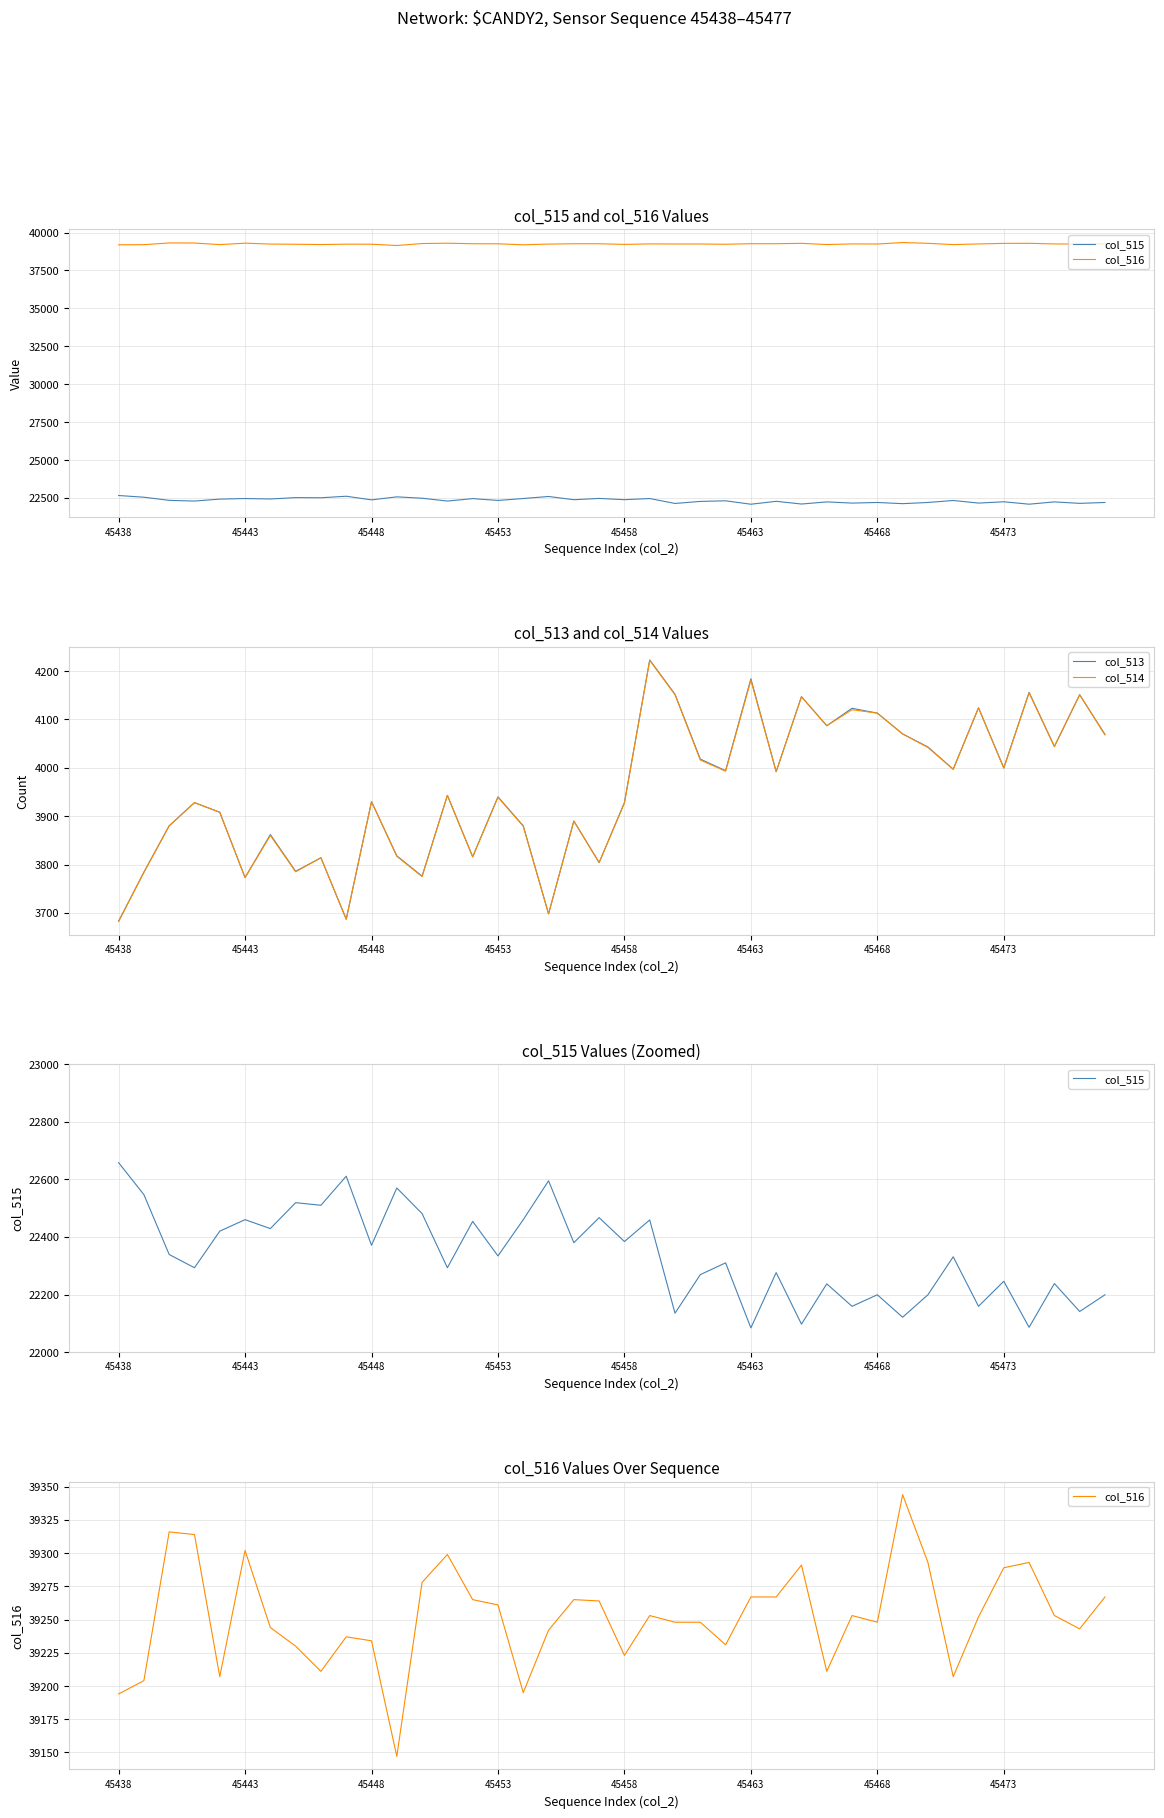

How many data points in col_515 are less than 22334?

20